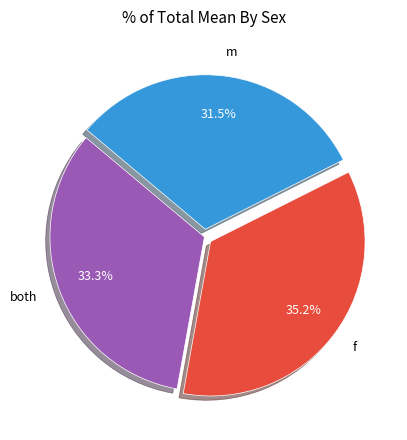

Does f represent more than half of the total?

No